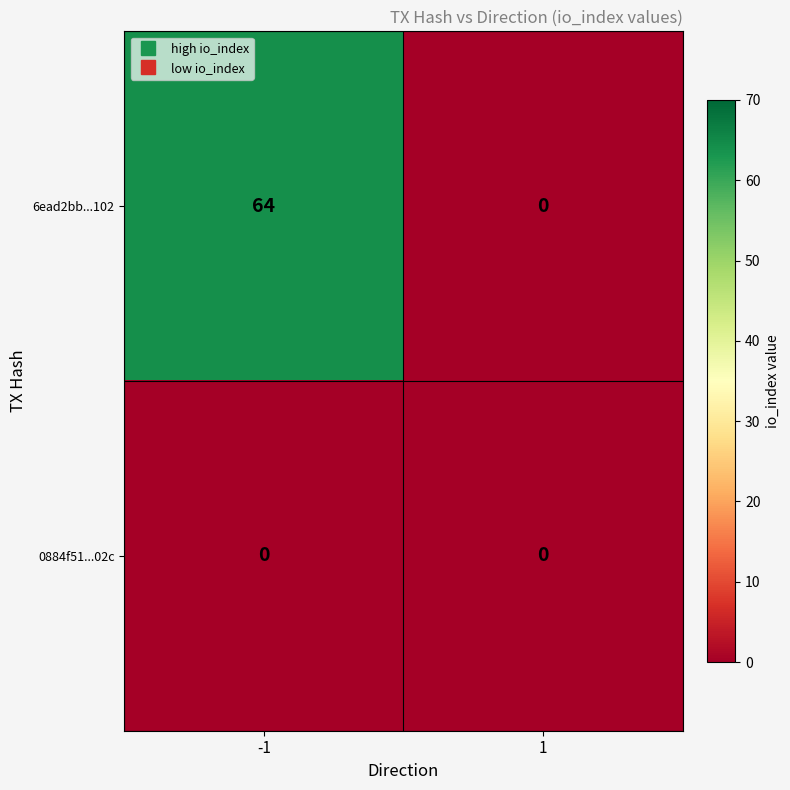

What is the greatest value displayed?

64